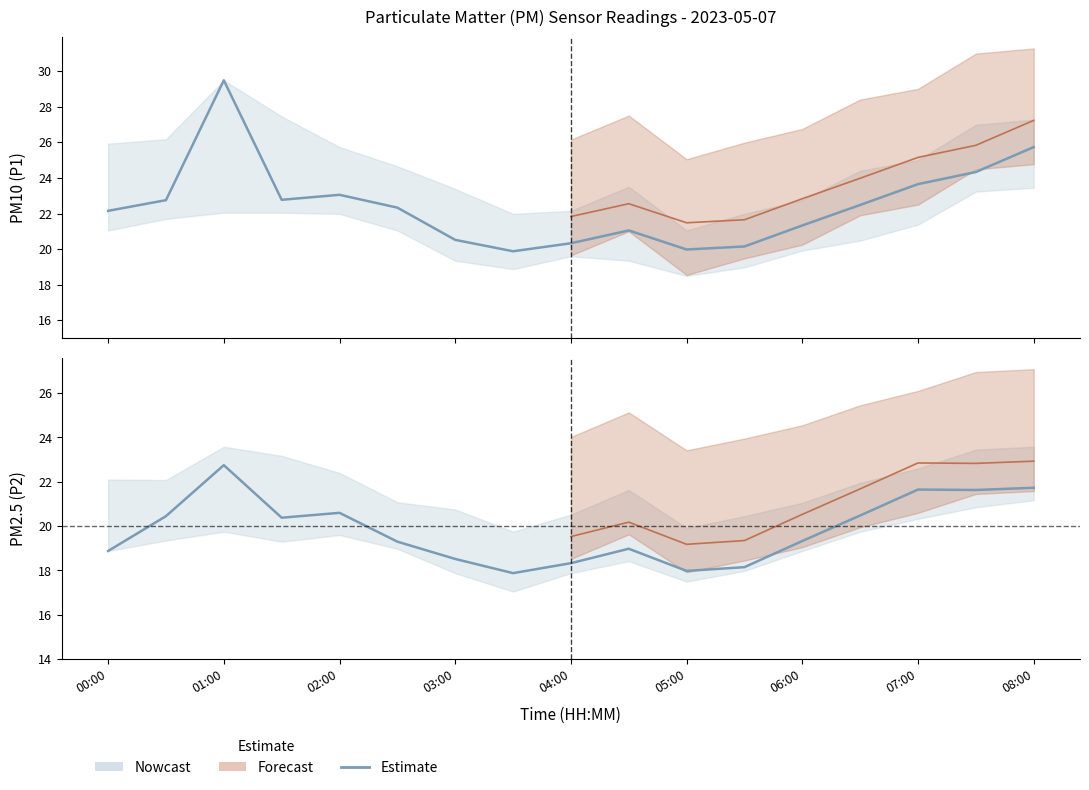

Which series has the largest total across all categories?

P1 Estimate